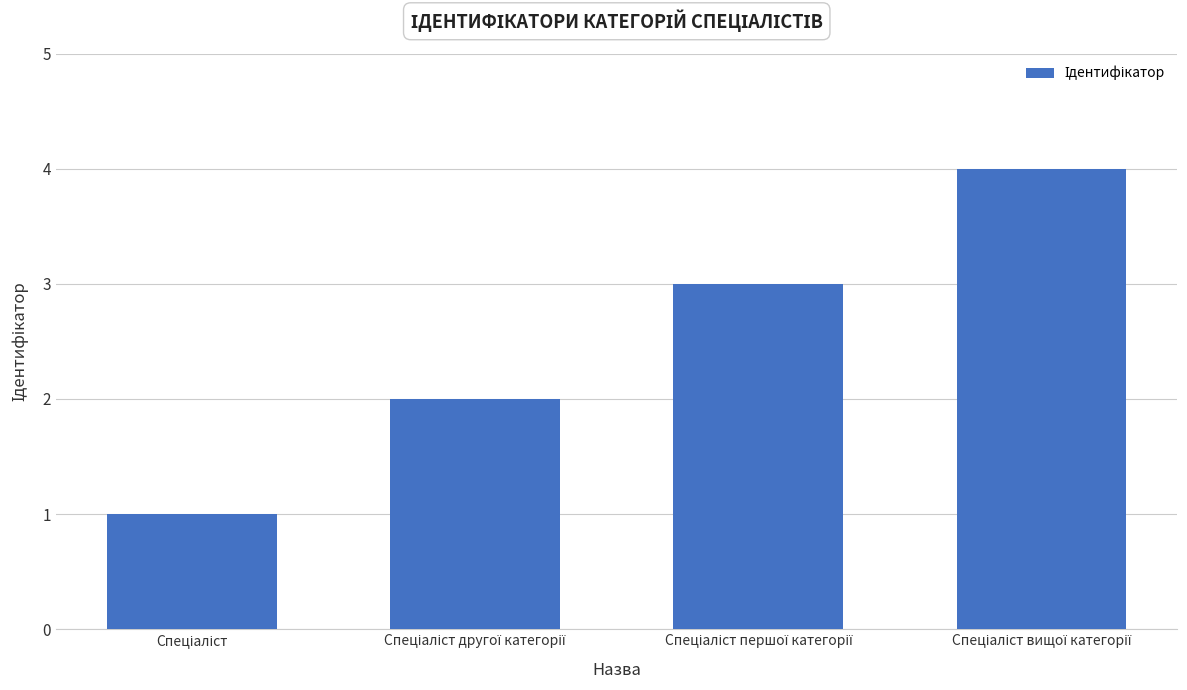

What is the difference between the maximum and minimum values?

3